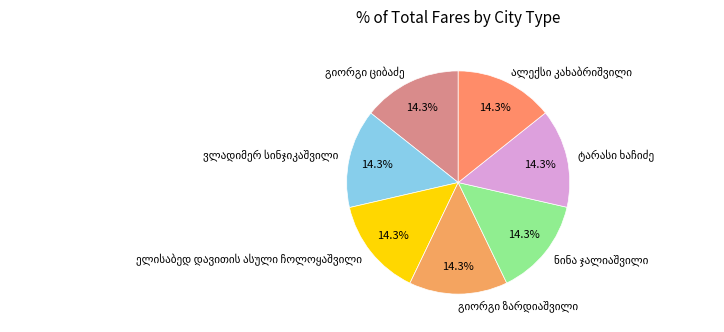

Is there any slice that represents more than half of the pie?

No